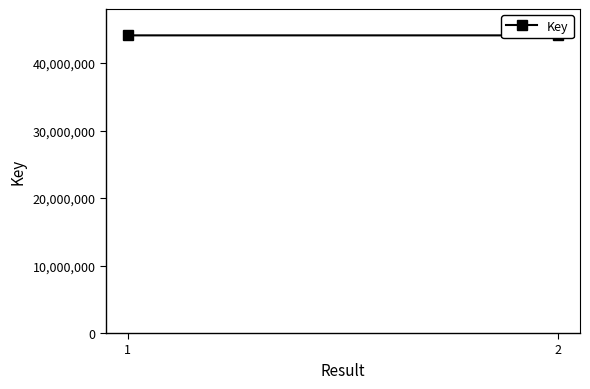

What is the change in value from 1 to 2?

-1084